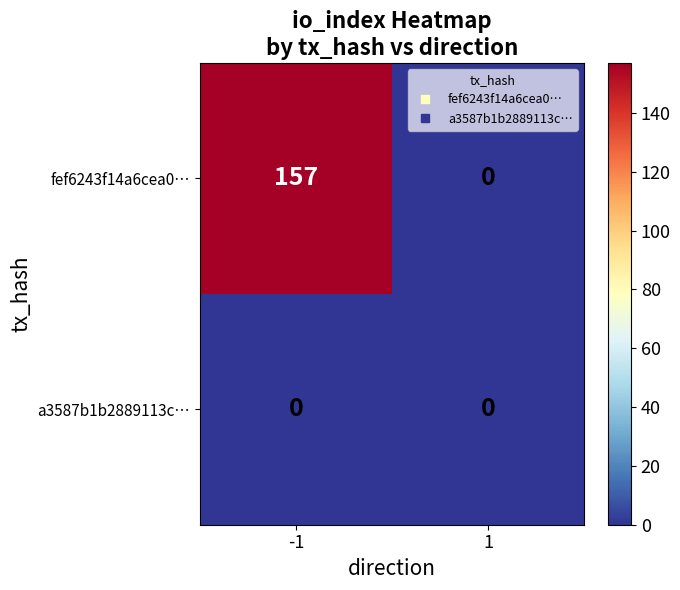

Read the fef6243f14a6cea0… value at -1.

157